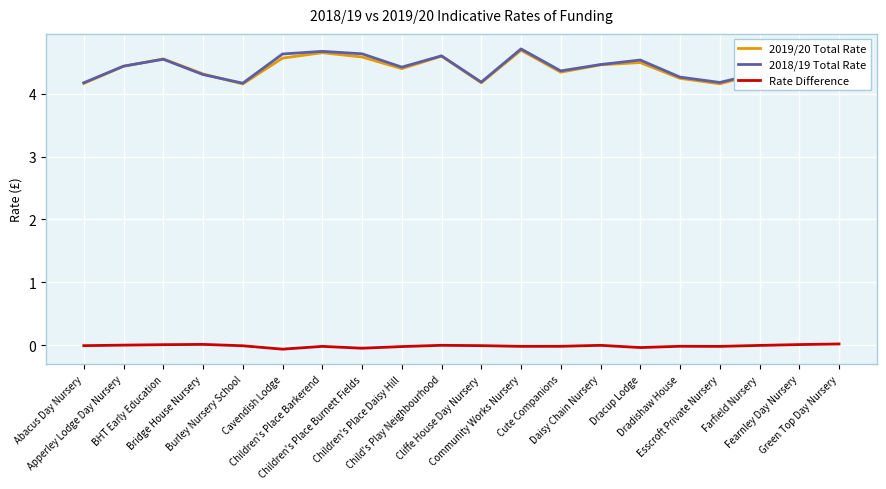

What is the maximum value for 2019/20 Total Rate?

4.7